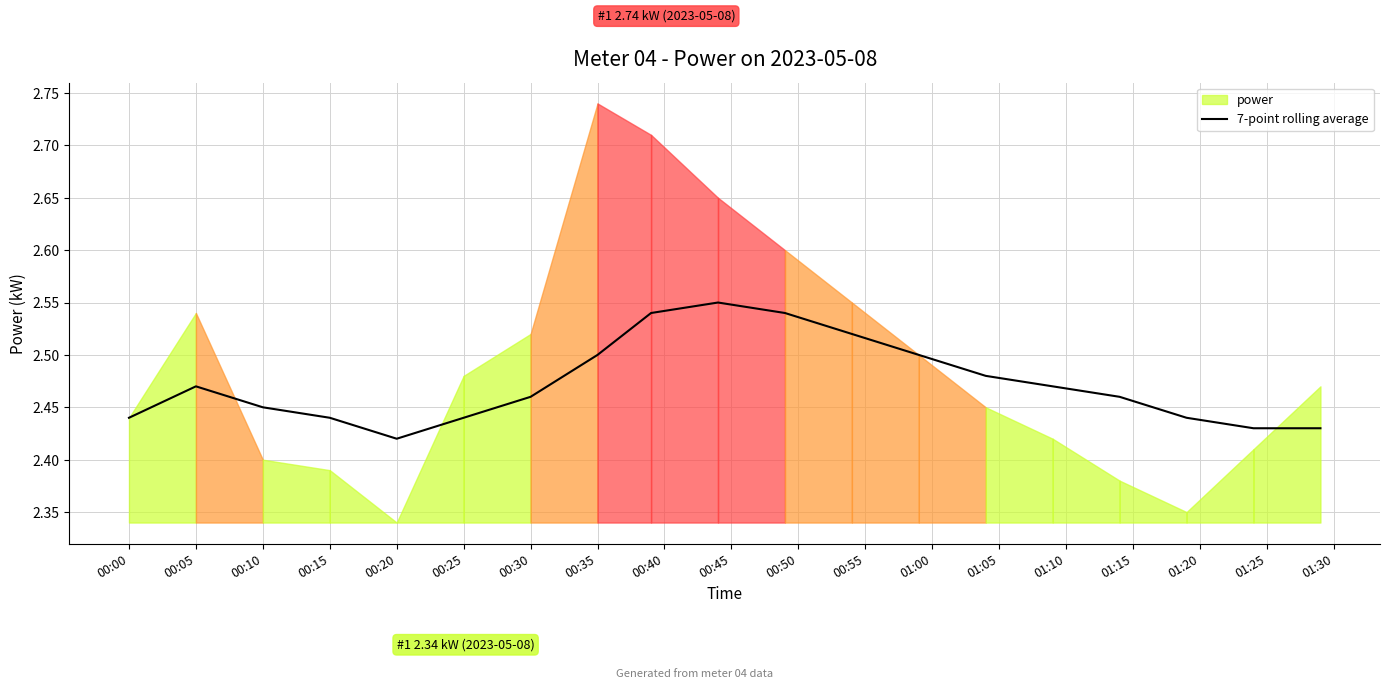

Is it true that 7-point rolling average equals 0.8 at 00:15?

False